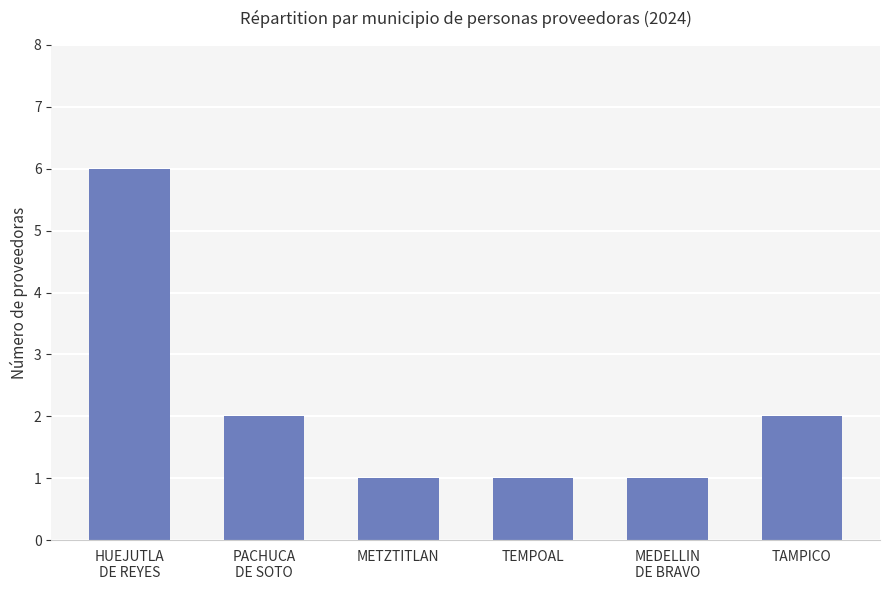

Reading left to right, what are all the values shown in this chart?

6	2	1	1	1	2